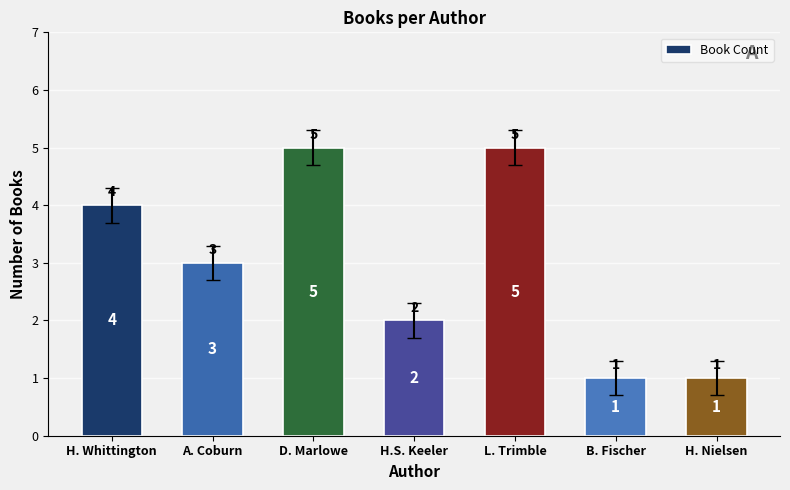

Reading left to right, transcribe all the data shown in this chart.

4	3	5	2	5	1	1